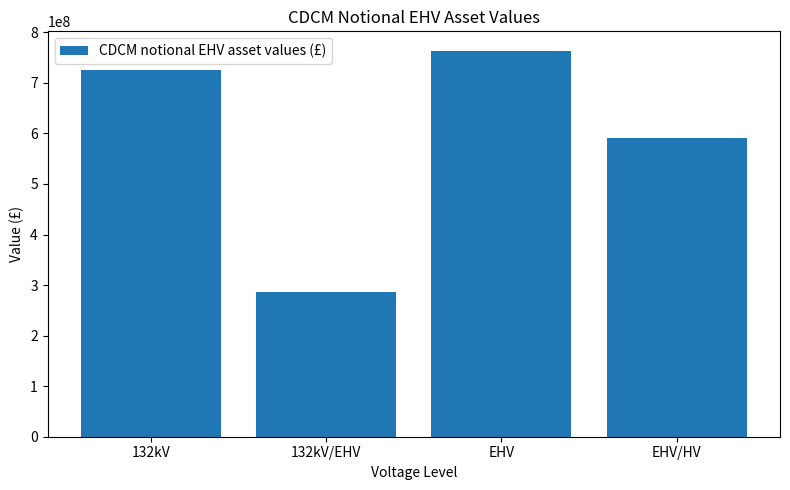

What is the difference between the values at EHV and 132kV?

38331558.7